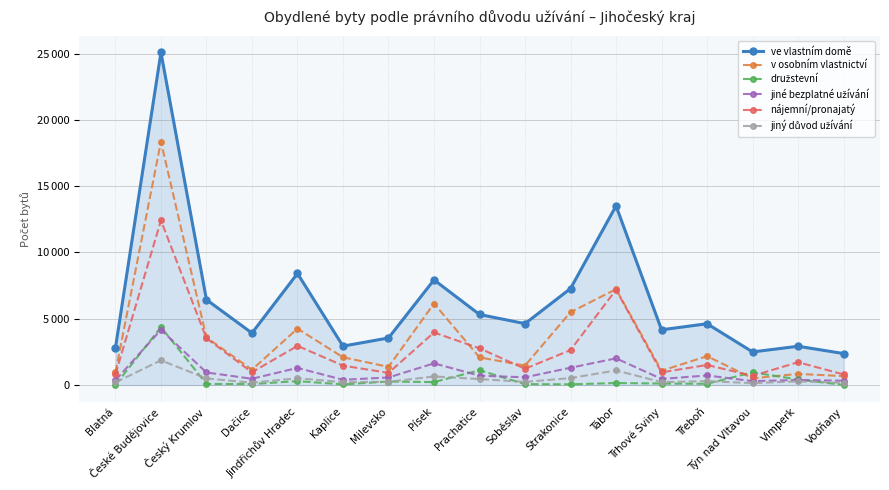

List the series in order of their peak value, lowest first.

jiný důvod užívání, jiné bezplatné užívání, družstevní, nájemní/pronajatý, v osobním vlastnictví, ve vlastním domě